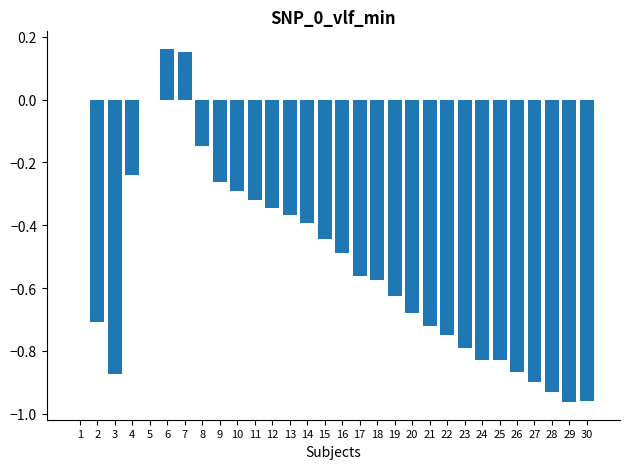

What is the change in value from 2 to 19?

+0.1